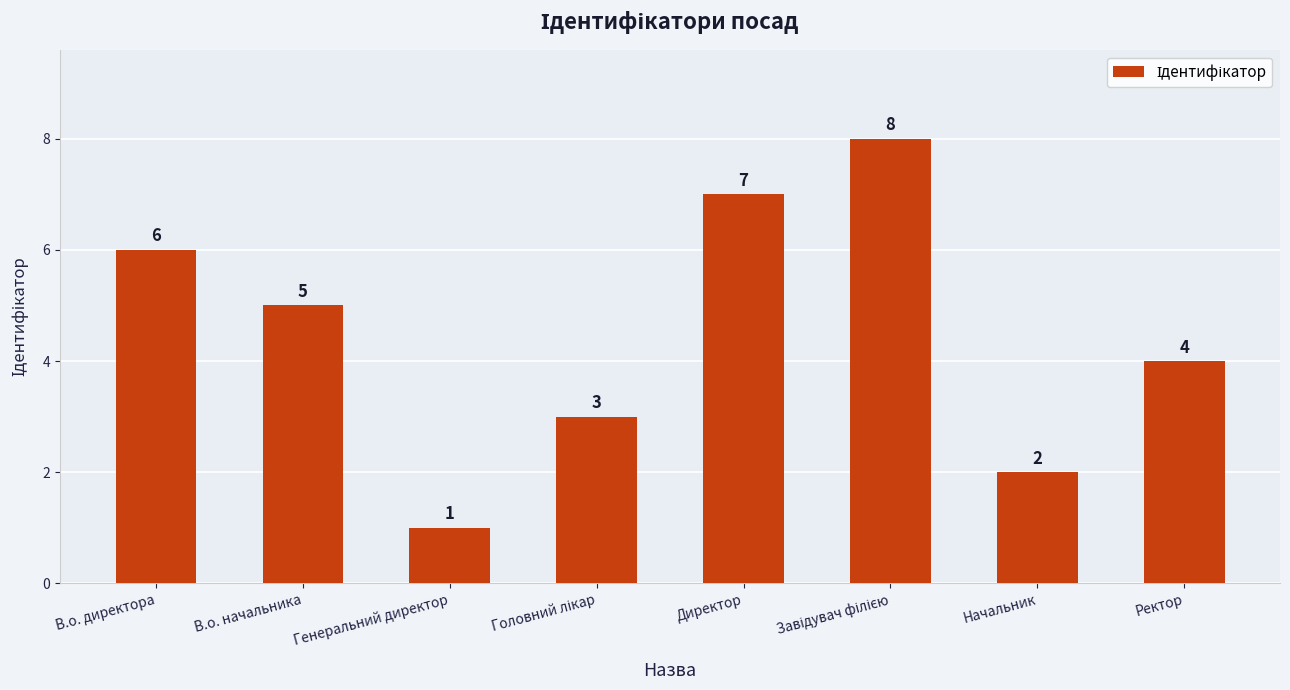

Which label corresponds to the smallest value in the chart?

Генеральний директор